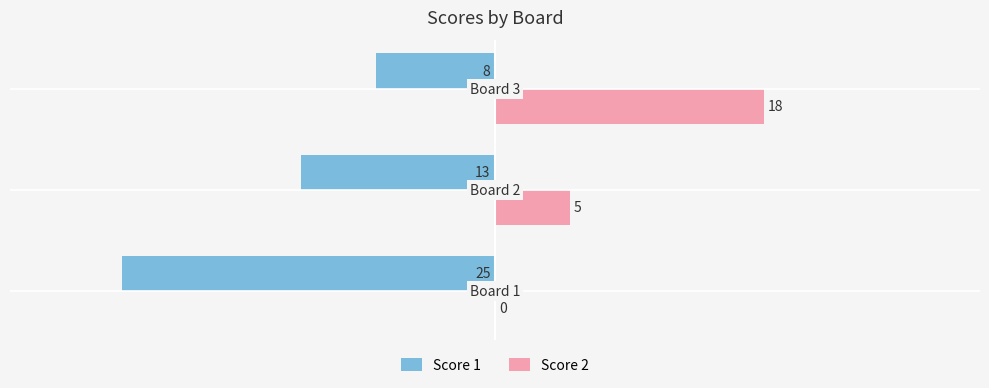

Which series has the largest total across all categories?

Score 2